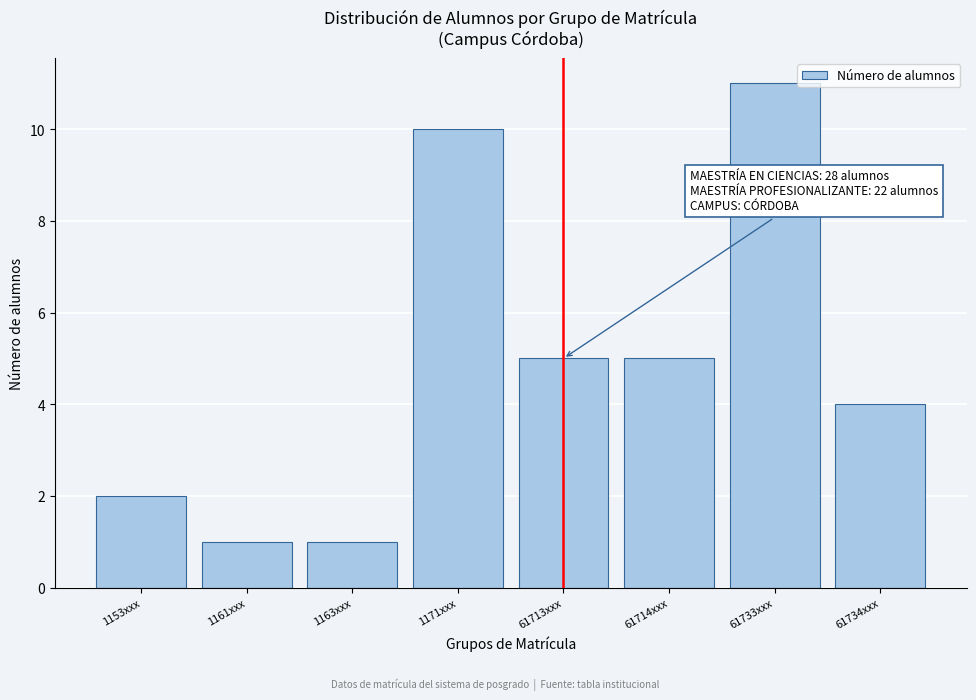

Reading left to right, extract all data points from this chart.

2	1	1	10	5	5	11	4